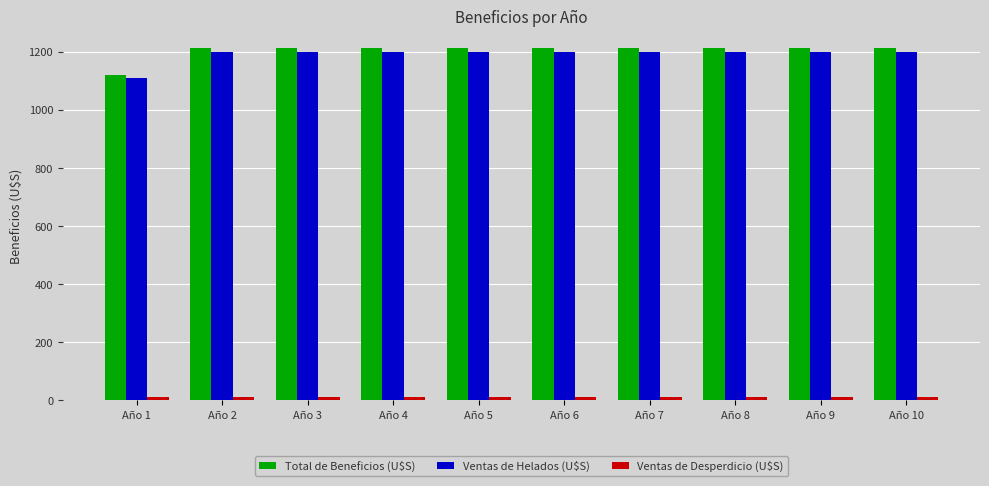

The Total de Beneficios (U$S) series shows 1121.1 at Año 1. True or false?

True